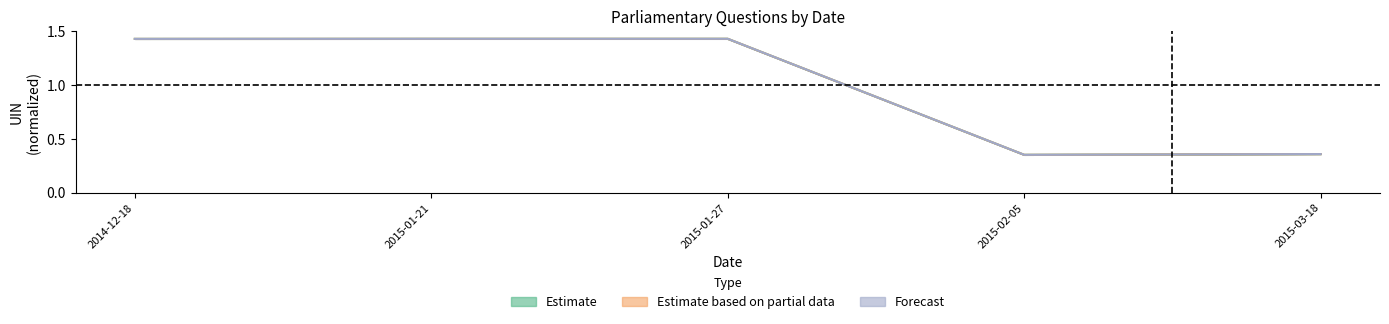

What is the label of the 3rd point from the left?

2015-01-27